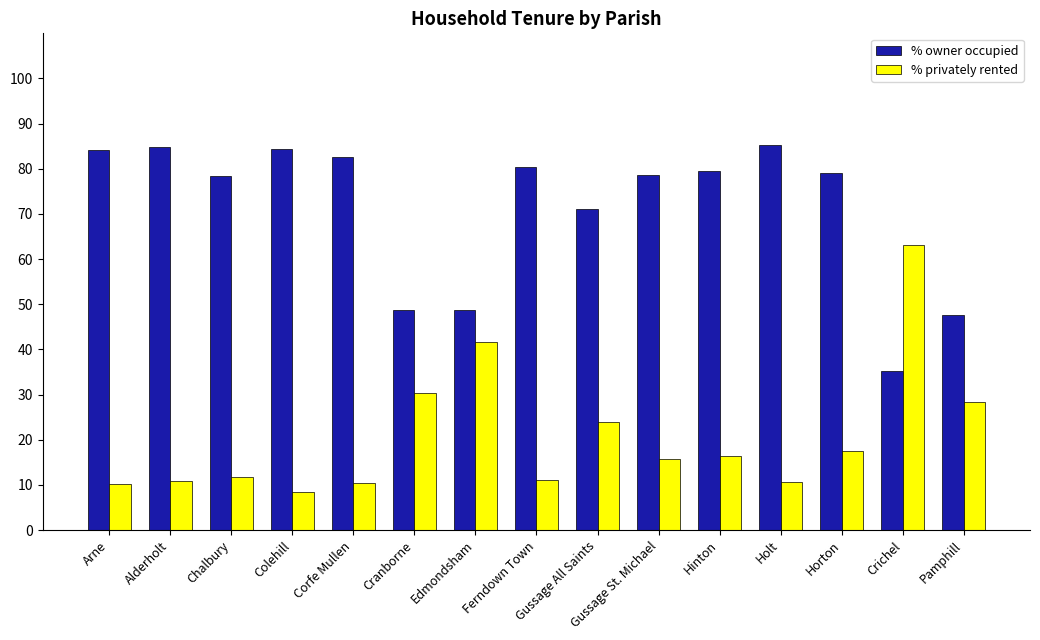

Does the chart contain stacked bars?

No